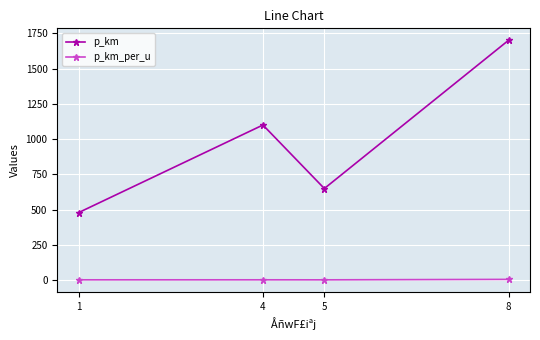

At 8, list the series in order from largest to smallest.

p_km, p_km_per_u